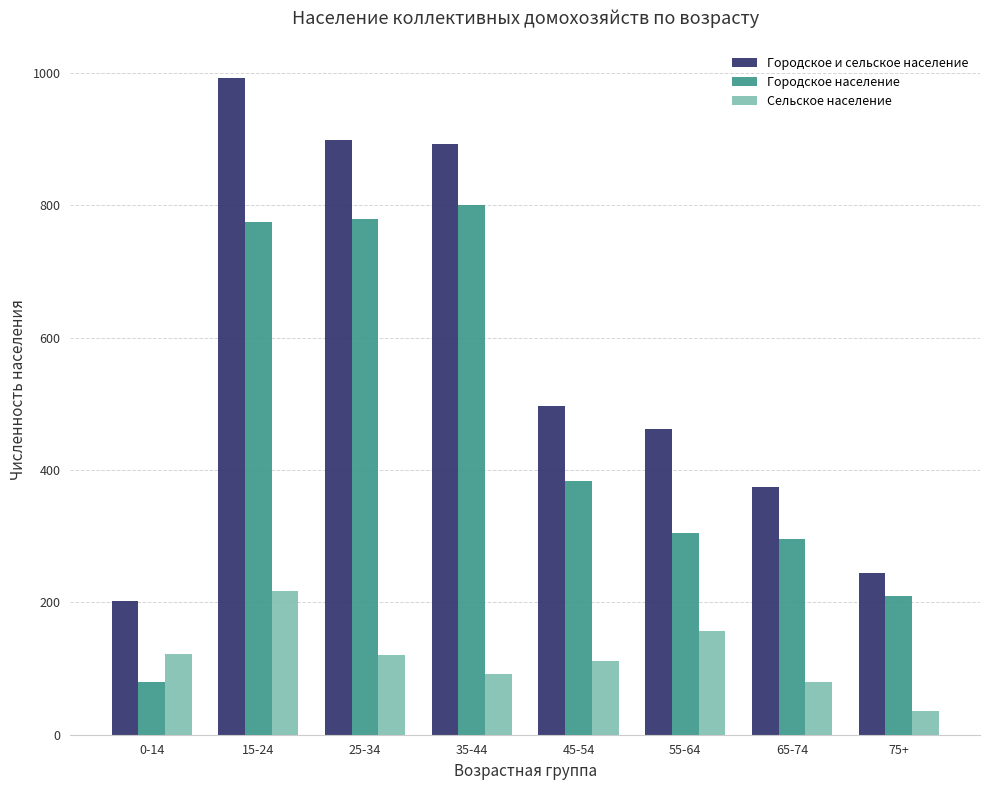

What is the value of the Городское и сельское население bar at the 1st from the left?

202